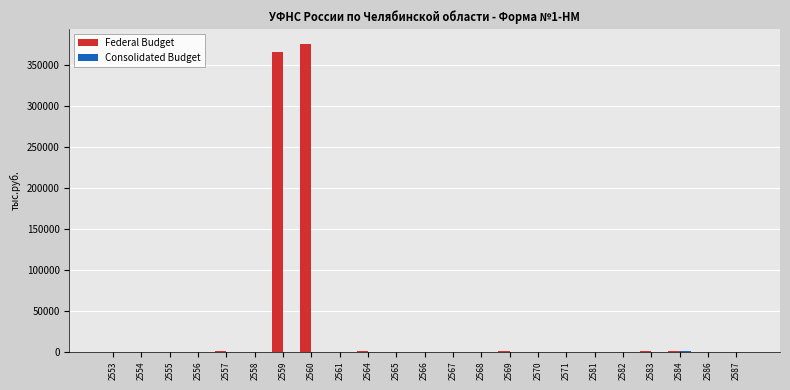

What is the maximum value shown in the chart?

374572